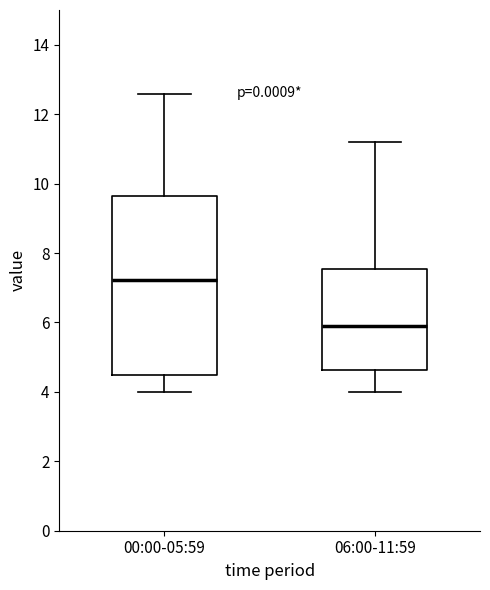

Which box's median line is the lowest?

06:00-11:59